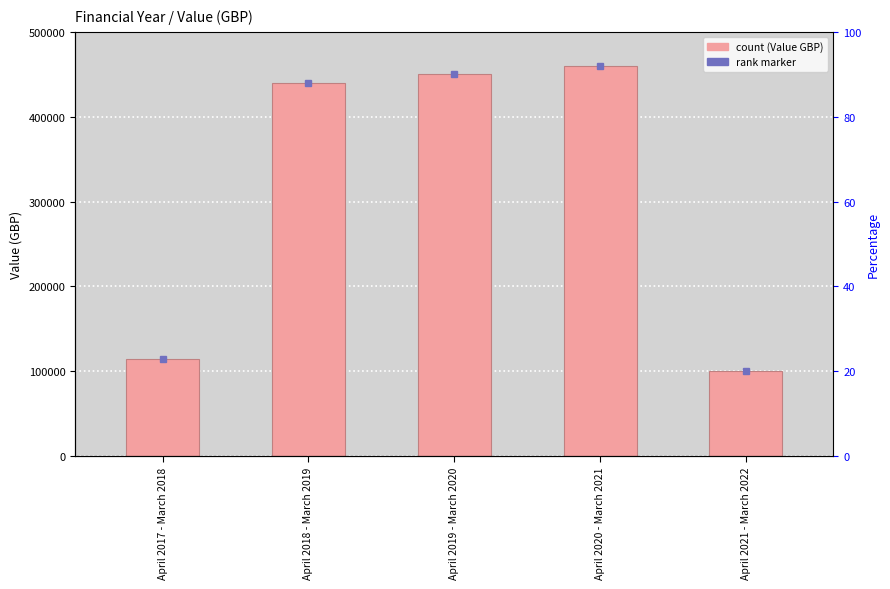

How many distinct data groups are displayed?

1